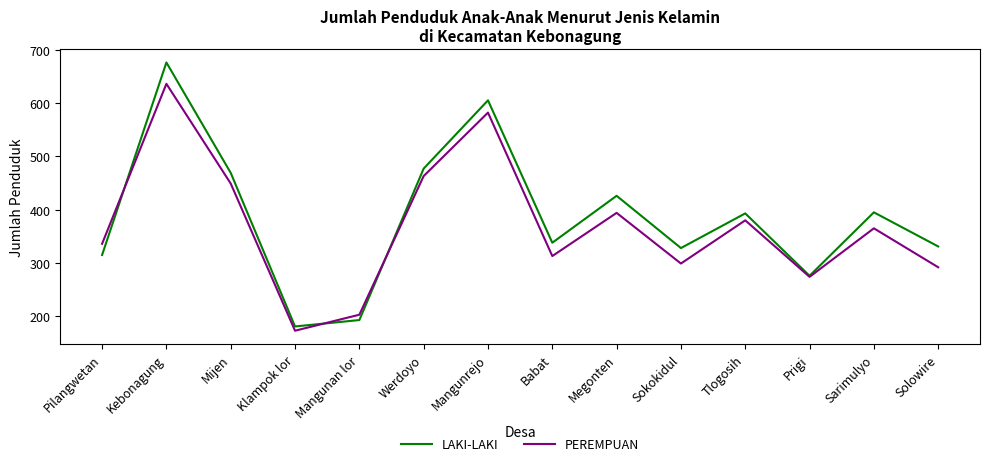

What is the difference between the second highest and minimum values in the PEREMPUAN series?

409